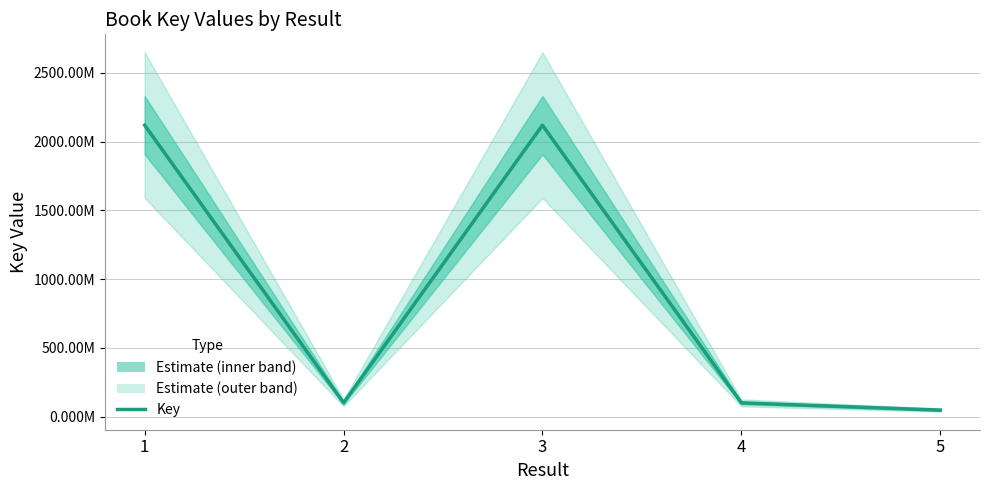

List the labels in order of value, smallest first.

5, 4, 2, 3, 1